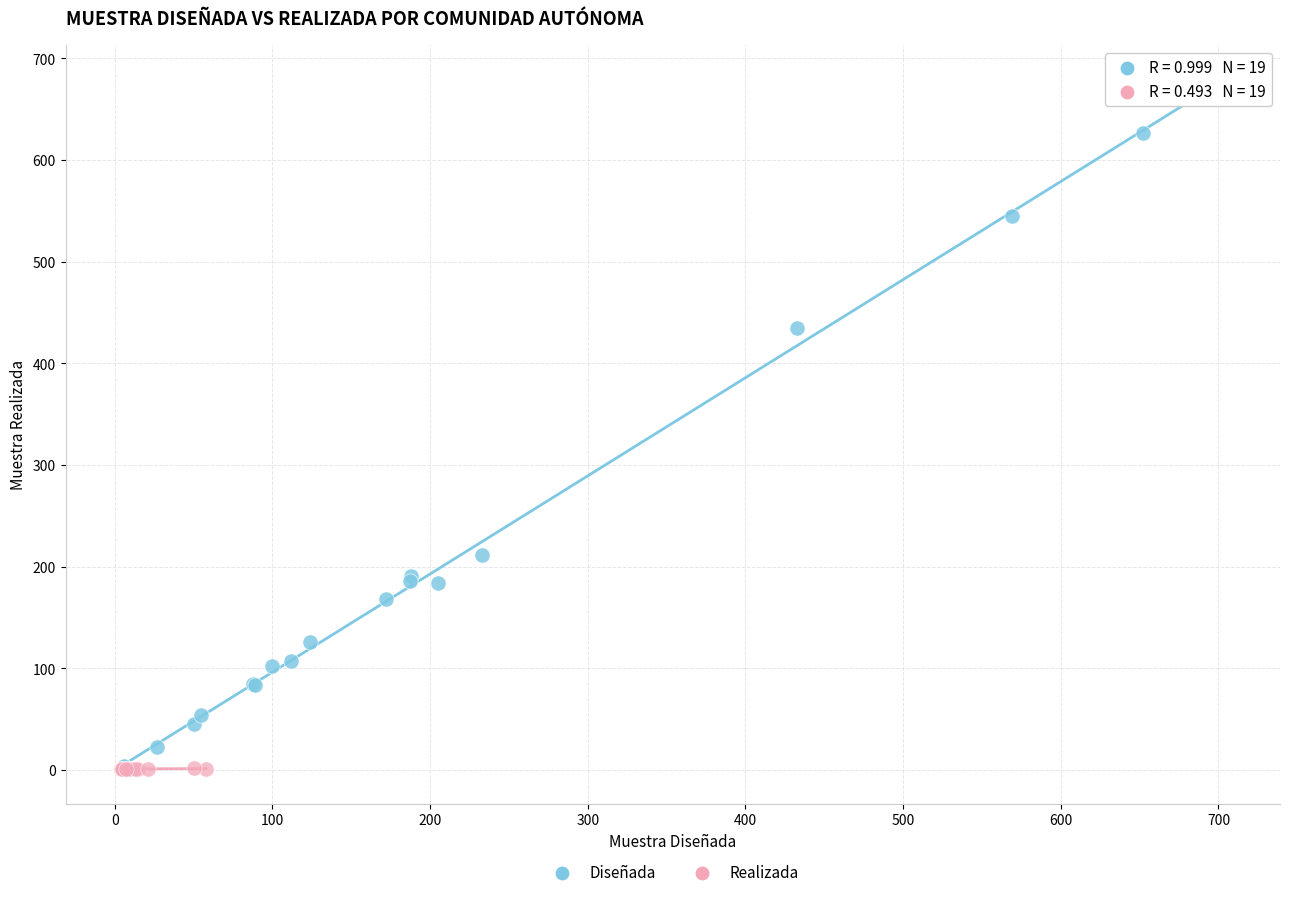

What are all the series names shown in the legend?

Diseñada, Realizada